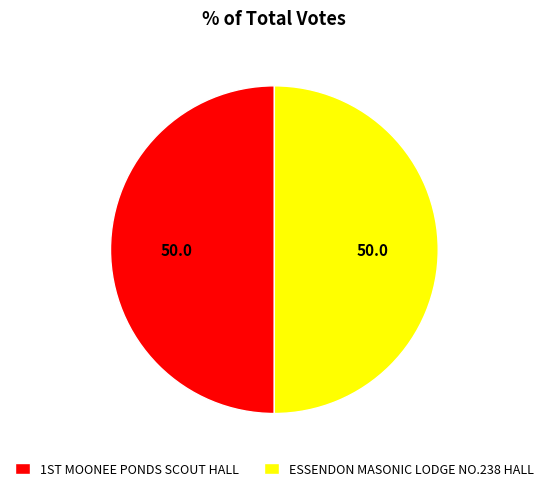

Count the number of slices in the pie.

2